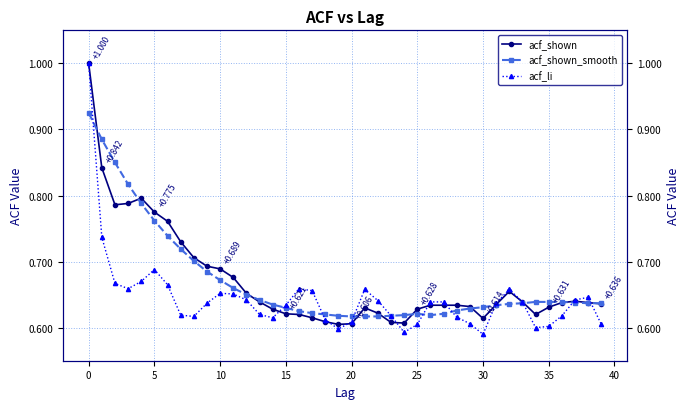

What is the maximum value for acf_shown_smooth?

0.9